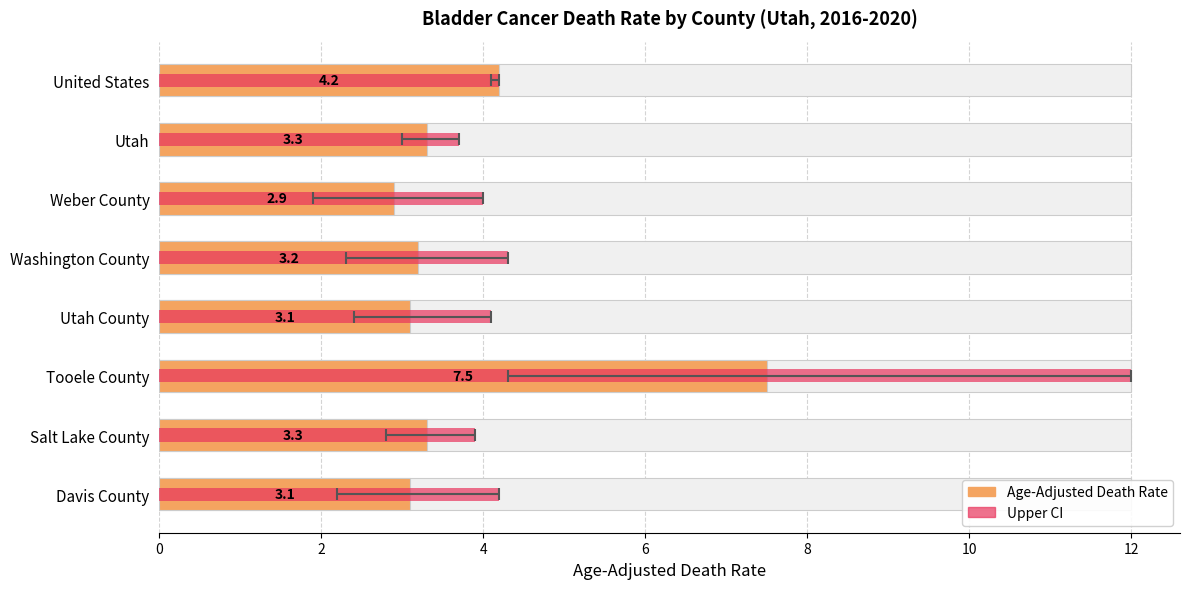

The Age-Adjusted Death Rate series shows 4.8 at Davis County. True or false?

False